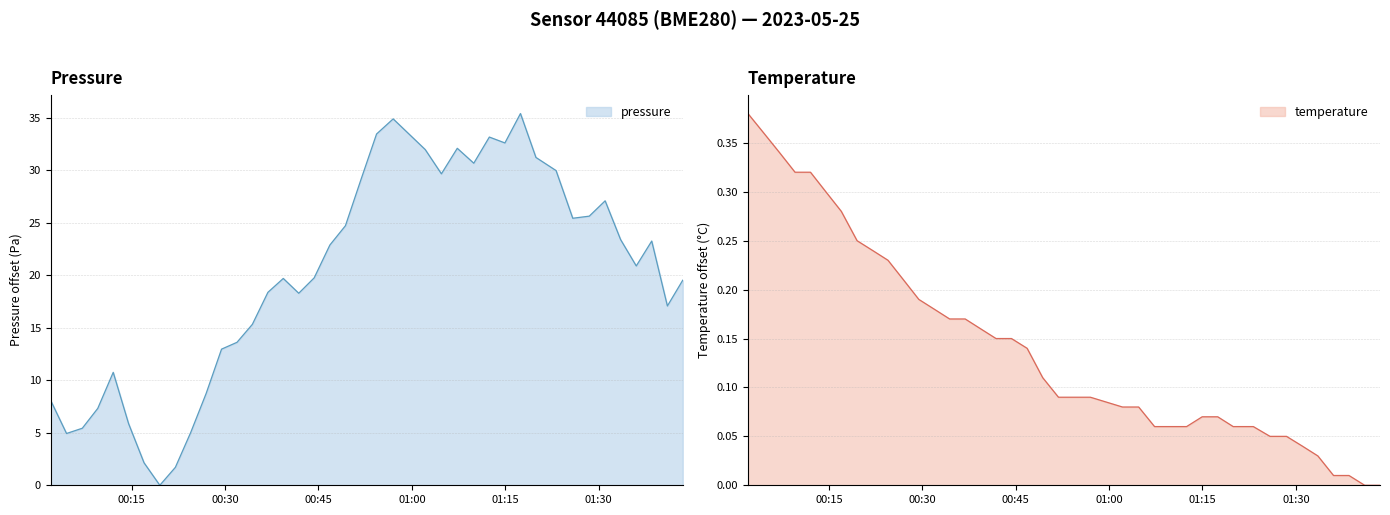

What is the average value of the pressure series?

19.8